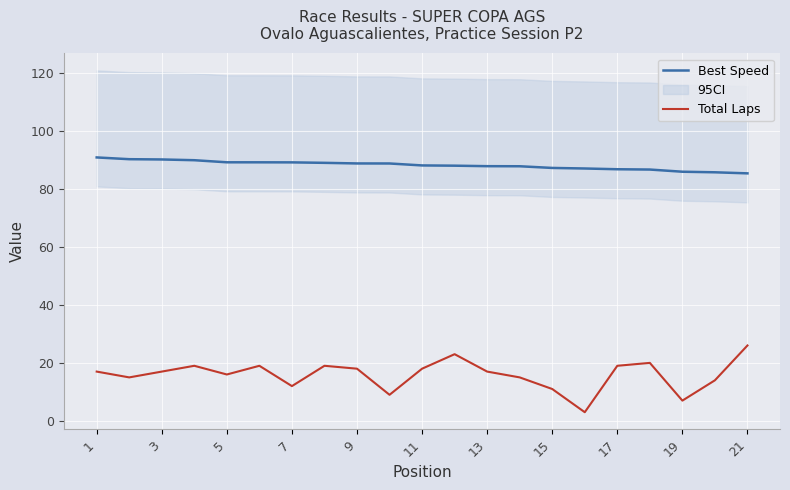

What is the lowest value of the Total Laps series?

3.0